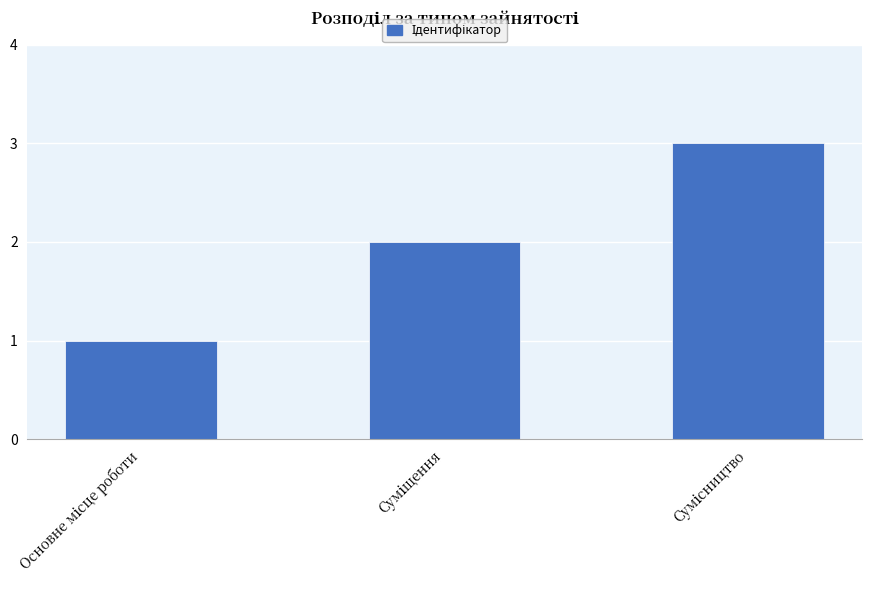

What is the difference between the maximum and minimum values?

2